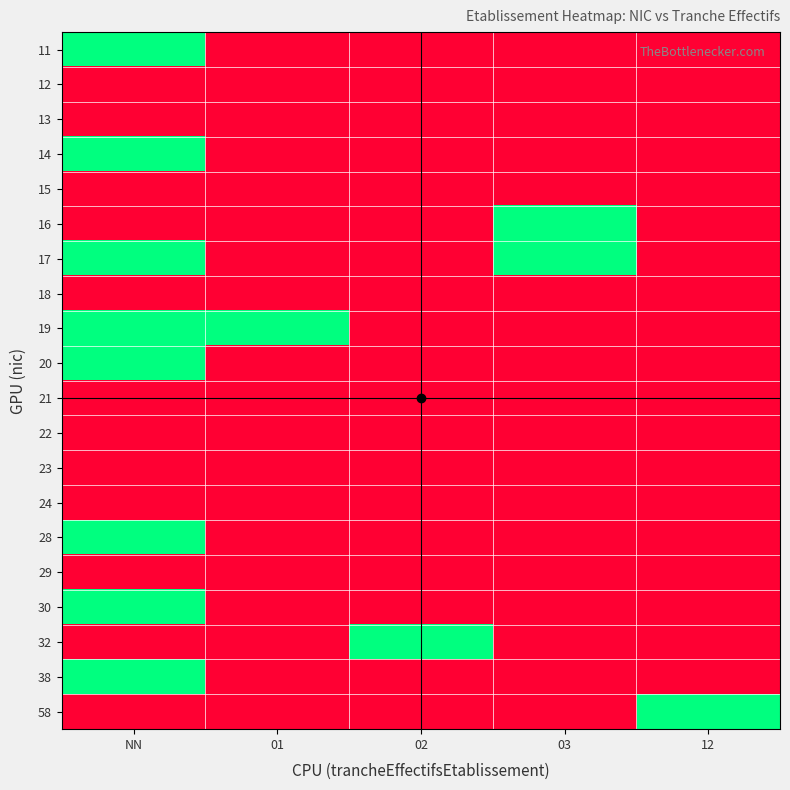

At how many categories does at least one series exceed 0?

5